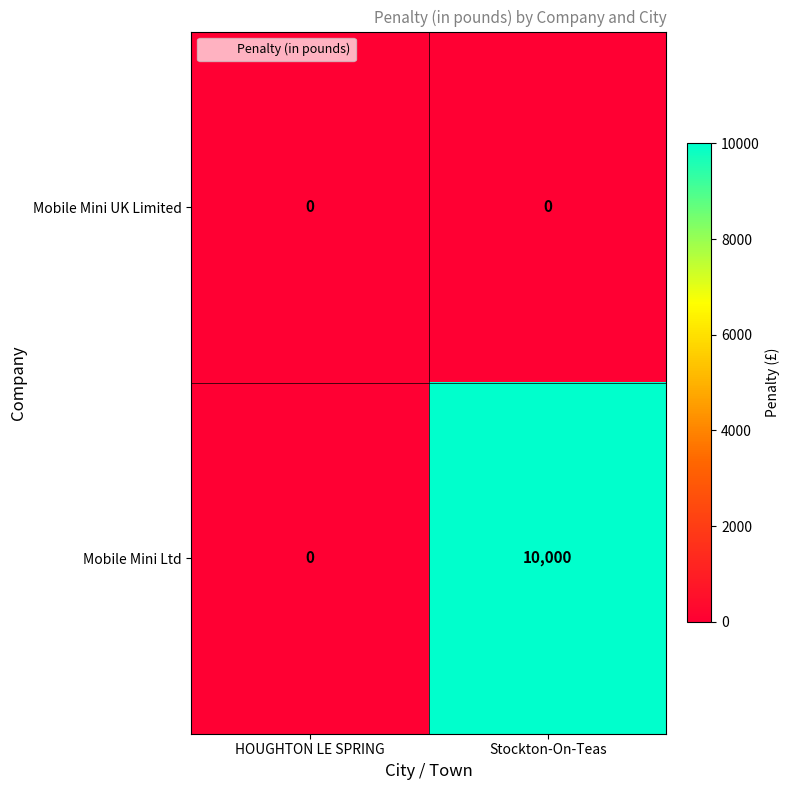

How many categories are shown in the chart?

2